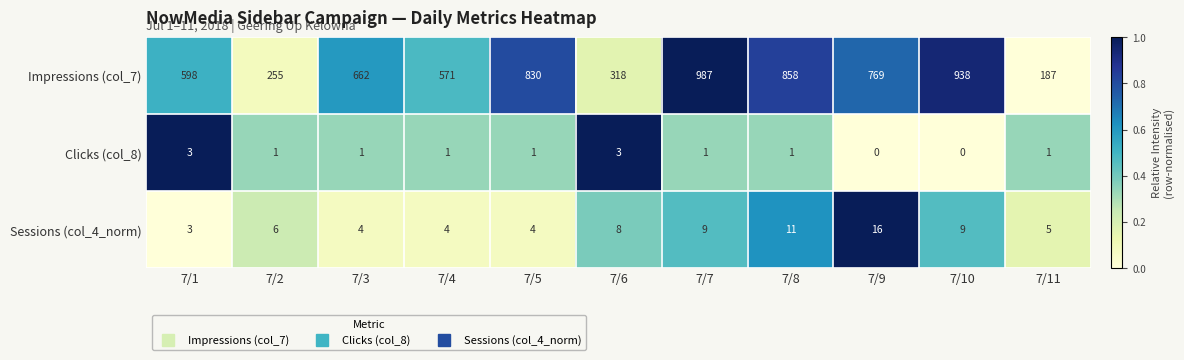

Count the number of data series in this chart.

3